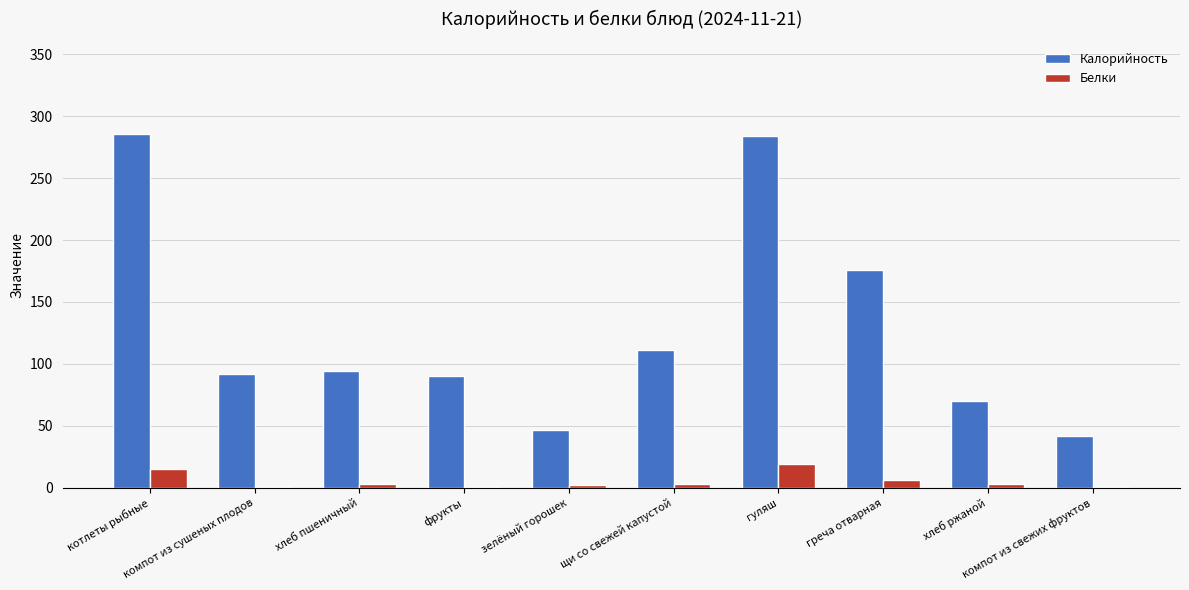

The value of Белки at компот из свежих фруктов is 1. True or false?

True